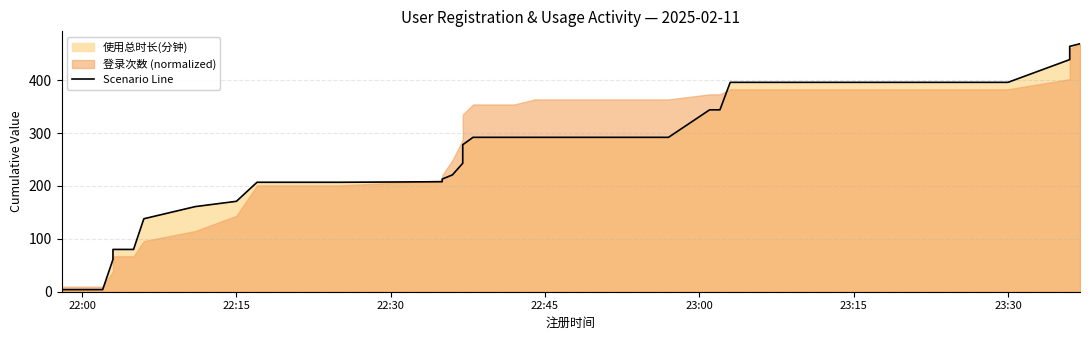

Reading left to right, what are all the values shown in this chart?

4	4	4	4	4	4	61	80	80	80	80	138	161	171	207	207	207	207	208	213	221	243	269	278	292	292	292	292	292	292	344	344	396	396	396	396	396	439	464	469